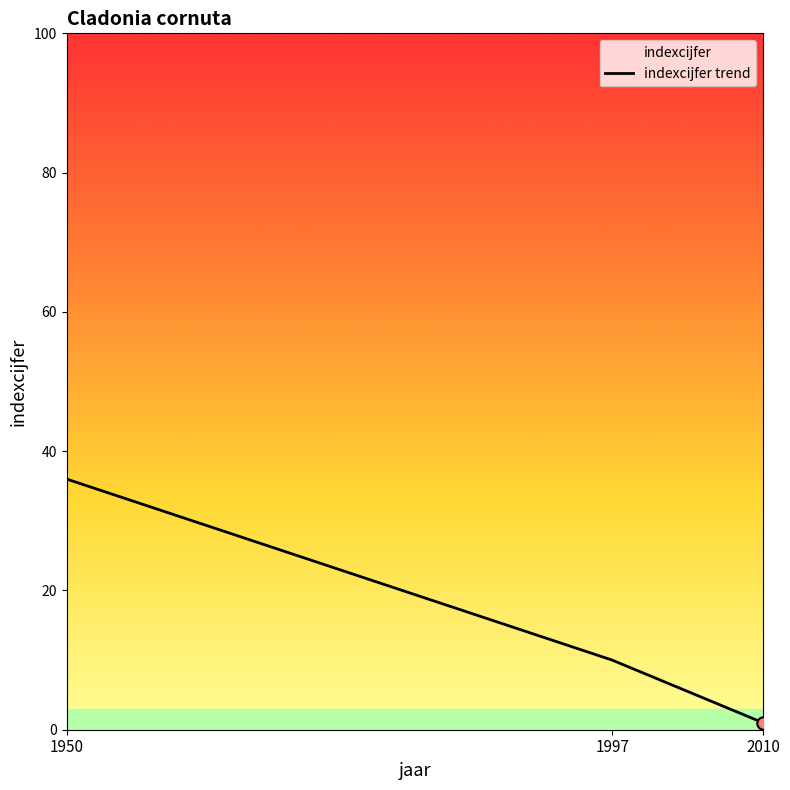

Which has a higher value, 1997 or 2010?

1997